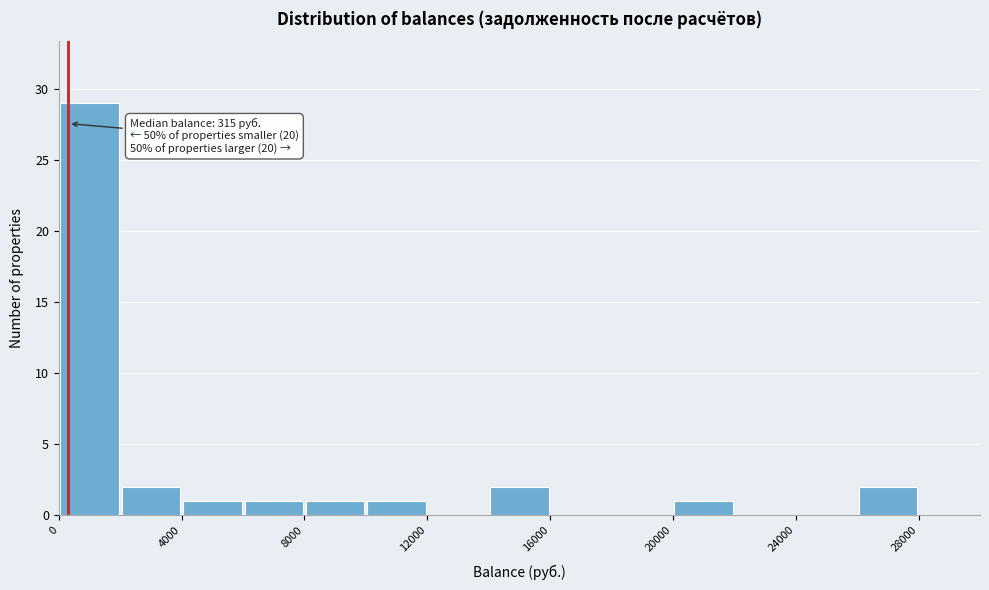

Which range on the x-axis has the tallest bar?

0 to 2000